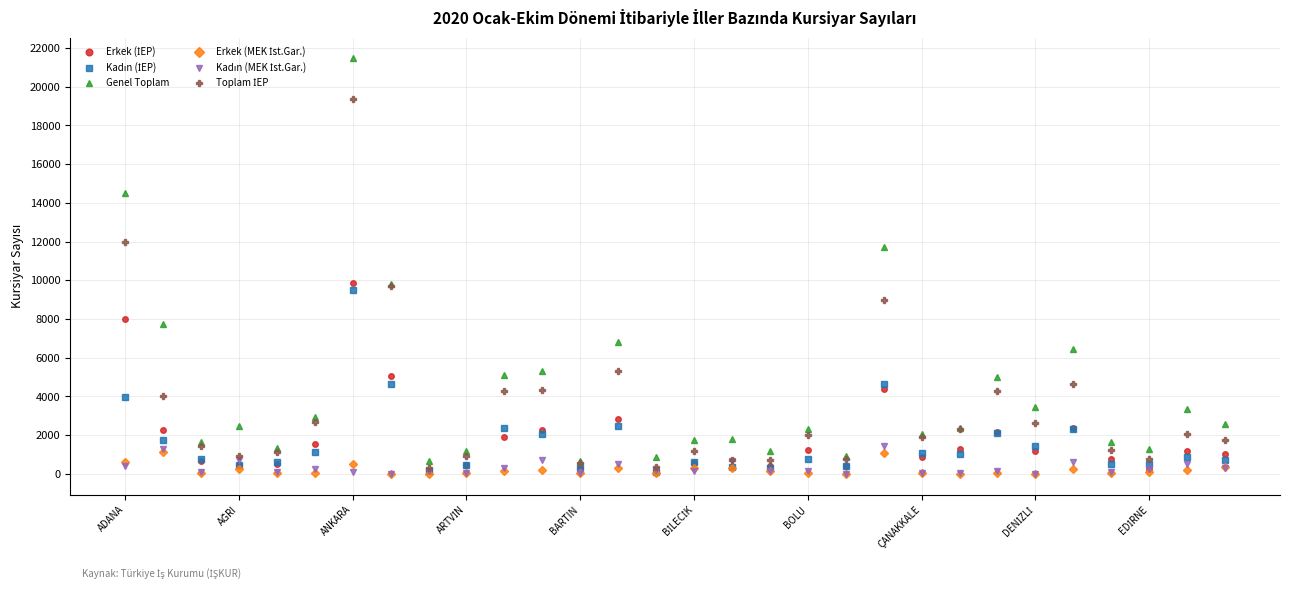

What is the greatest value displayed?

21464